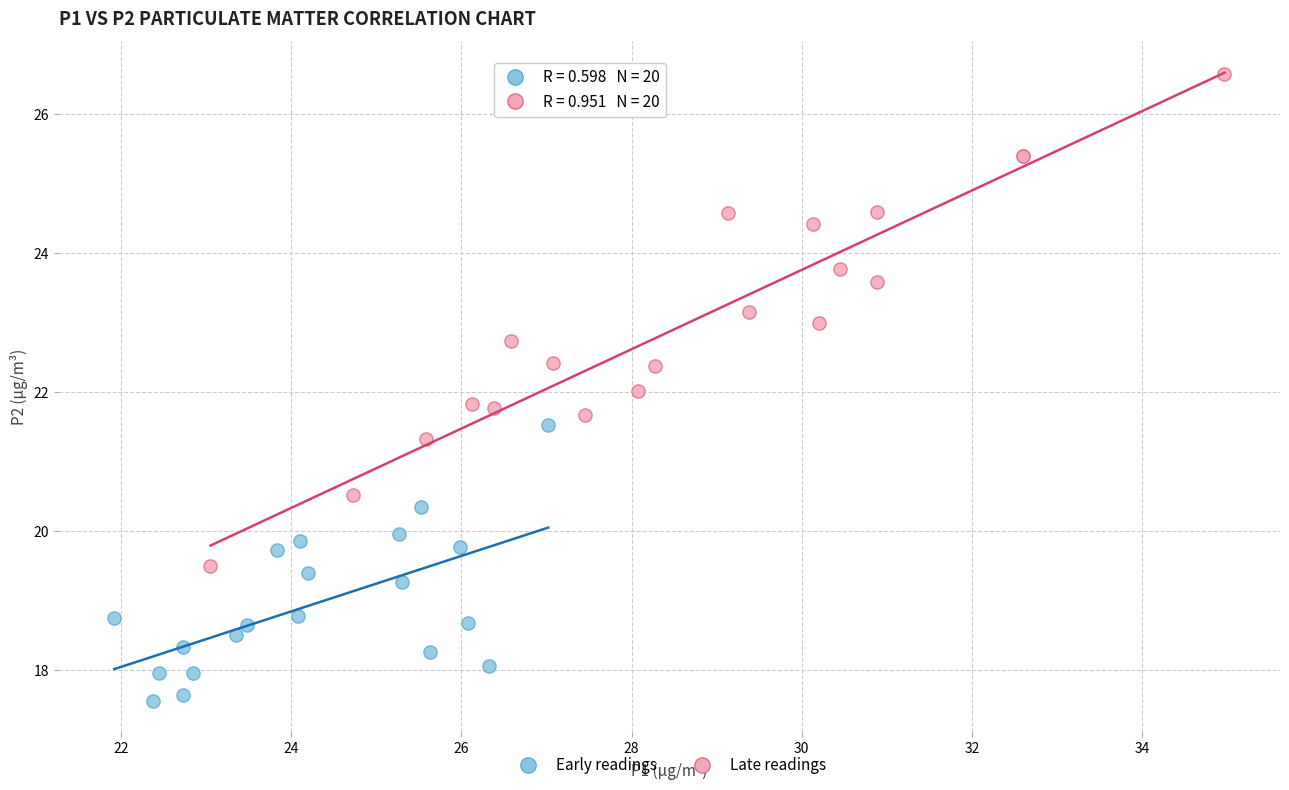

What are all the series names shown in the legend?

Early readings, Late readings